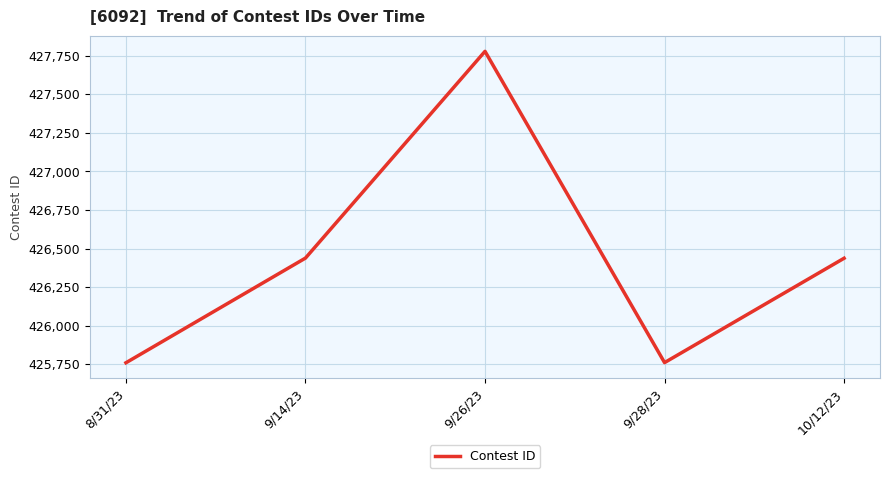

Where is the first local maximum?

9/26/23